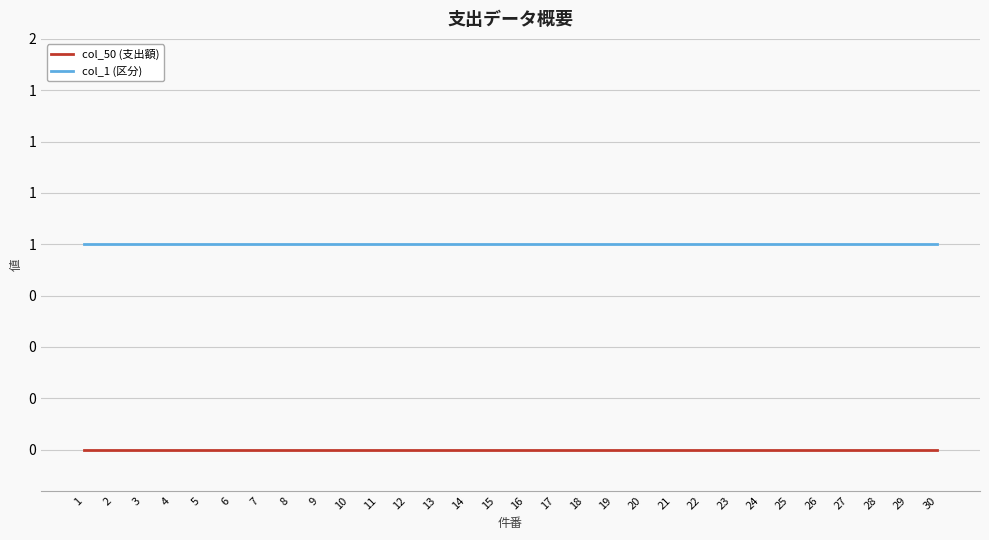

Is it true that col_50 (支出額) equals 0 at 13?

True